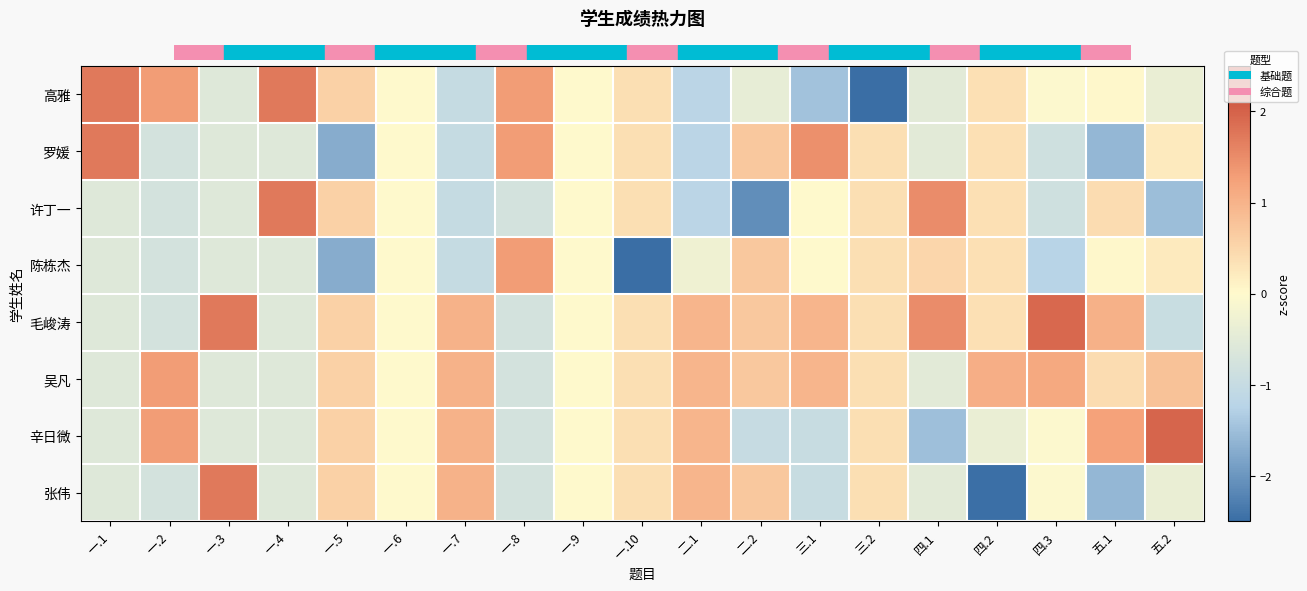

Which series has the largest total across all categories?

毛峻涛